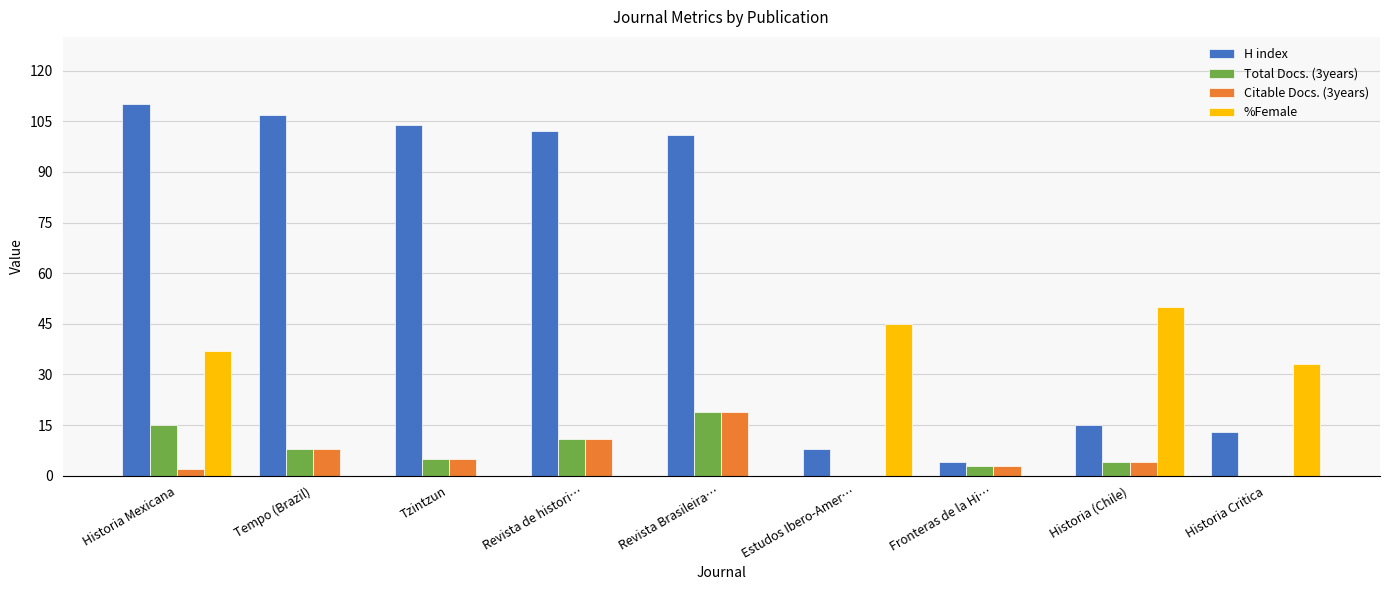

Count the number of data series in this chart.

4